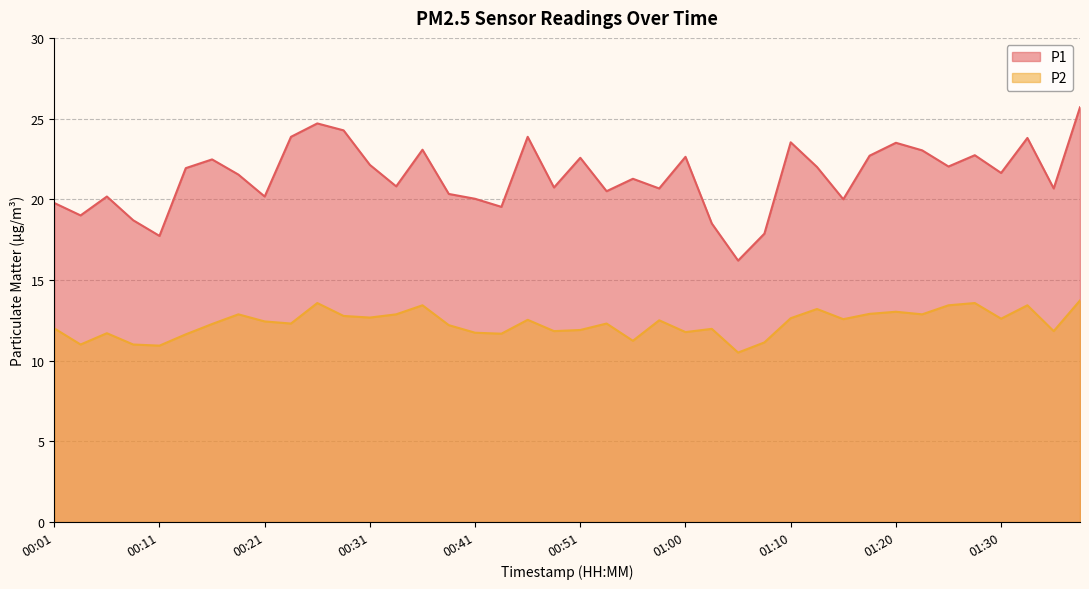

Reading right to left, what are all the values shown in this chart?

P1: 01:37=25.7	01:35=20.7	01:32=23.8	01:30=21.6	01:27=22.7	01:25=22.0	01:22=23.0	01:20=23.5	01:18=22.7	01:15=20.0	01:13=22.0	01:10=23.5	01:08=17.9	01:05=16.2	01:03=18.5	01:00=22.6	00:58=20.7	00:55=21.3	00:53=20.5	00:51=22.6	00:48=20.7	00:46=23.9	00:43=19.5	00:41=20.0	00:38=20.3	00:36=23.1	00:33=20.8	00:31=22.1	00:28=24.3	00:26=24.7	00:23=23.9	00:21=20.2	00:19=21.5	00:16=22.5	00:14=21.9	00:11=17.7	00:08=18.7	00:06=20.2	00:03=19.0	00:01=19.8
P2: 01:37=13.7	01:35=11.8	01:32=13.4	01:30=12.6	01:27=13.6	01:25=13.4	01:22=12.9	01:20=13.0	01:18=12.9	01:15=12.6	01:13=13.2	01:10=12.6	01:08=11.1	01:05=10.5	01:03=12.0	01:00=11.8	00:58=12.5	00:55=11.2	00:53=12.3	00:51=11.9	00:48=11.8	00:46=12.5	00:43=11.7	00:41=11.7	00:38=12.2	00:36=13.4	00:33=12.9	00:31=12.7	00:28=12.8	00:26=13.6	00:23=12.3	00:21=12.4	00:19=12.9	00:16=12.3	00:14=11.6	00:11=10.9	00:08=11.0	00:06=11.7	00:03=11.0	00:01=12.0